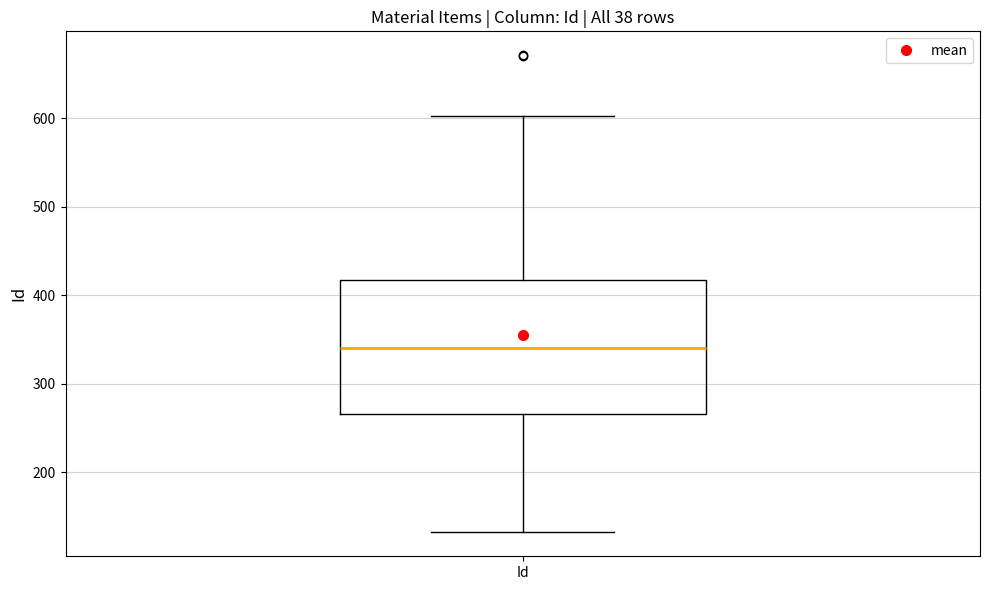

Read this box plot against the y-axis: the position of the median line, the range covered by the box, and the ends of both whiskers. The values are not printed on the chart, so give them approximately, as read against the axis.

median 340, box 270 to 420, whiskers 130 to 600